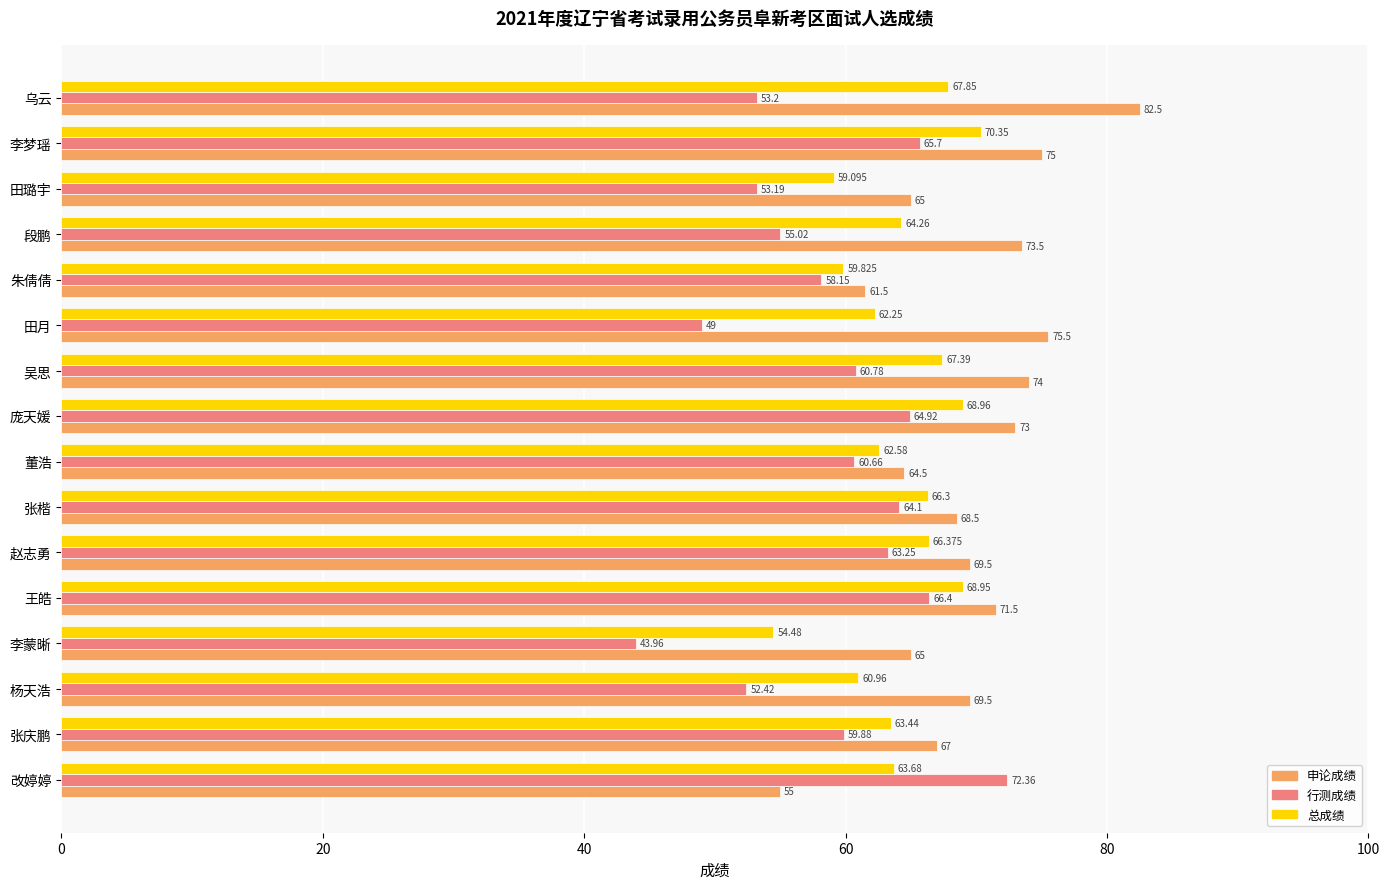

Which category has the highest value in the 申论成绩 series?

乌云